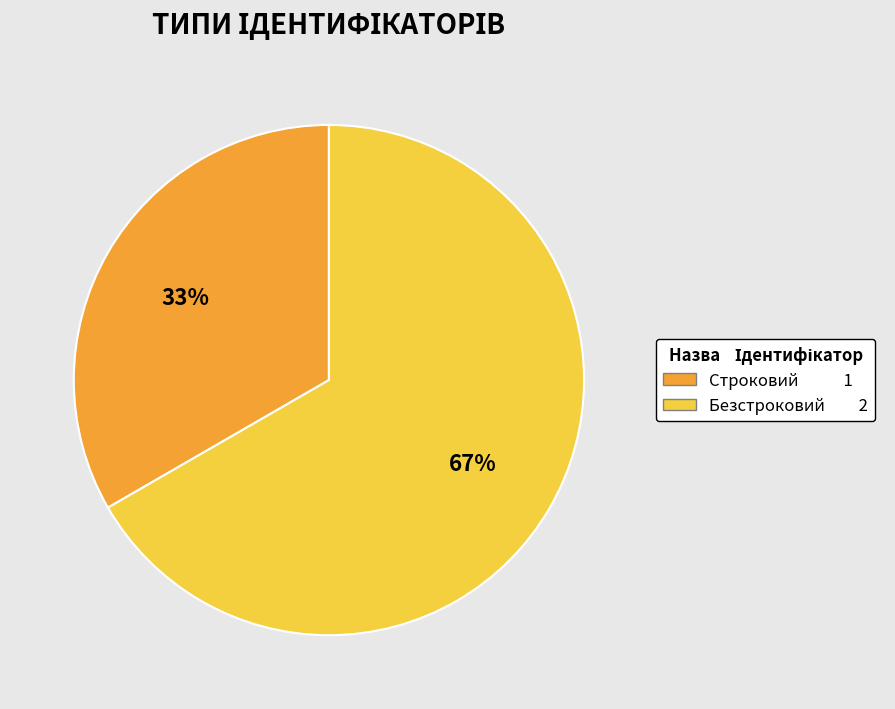

To the nearest percent, what percentage of the pie is Строковий?

33%